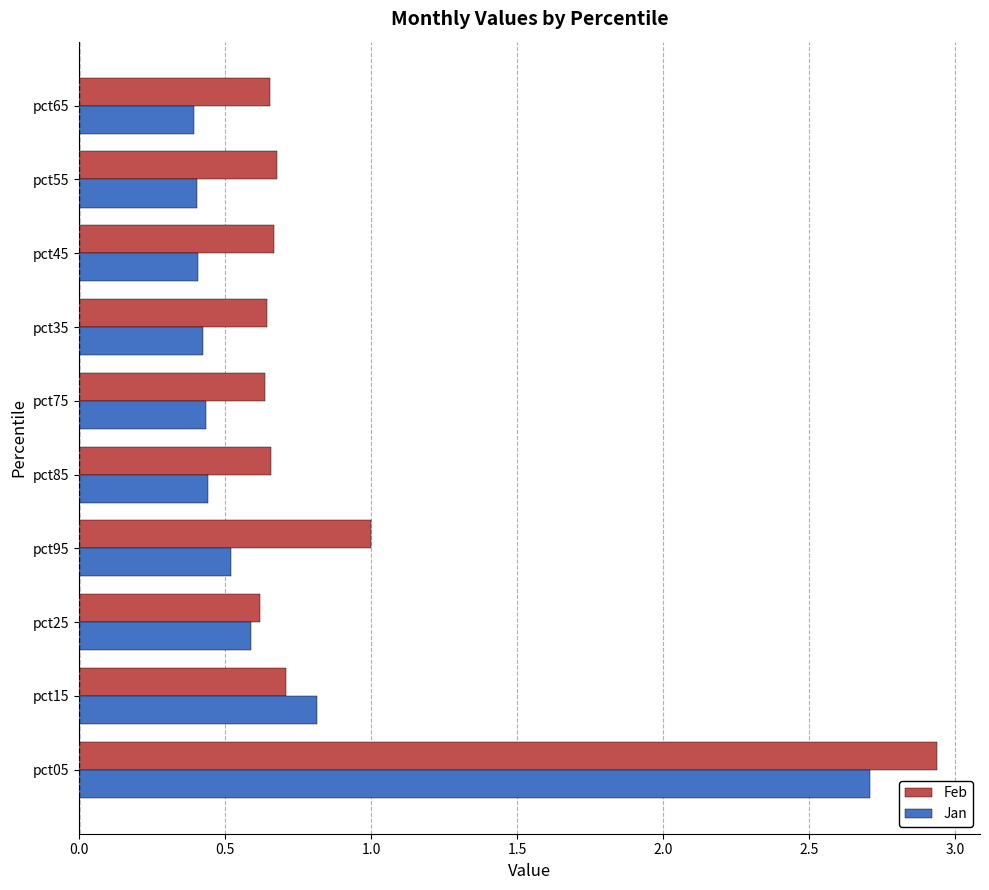

What is the difference between the highest and lowest values at pct65?

0.3